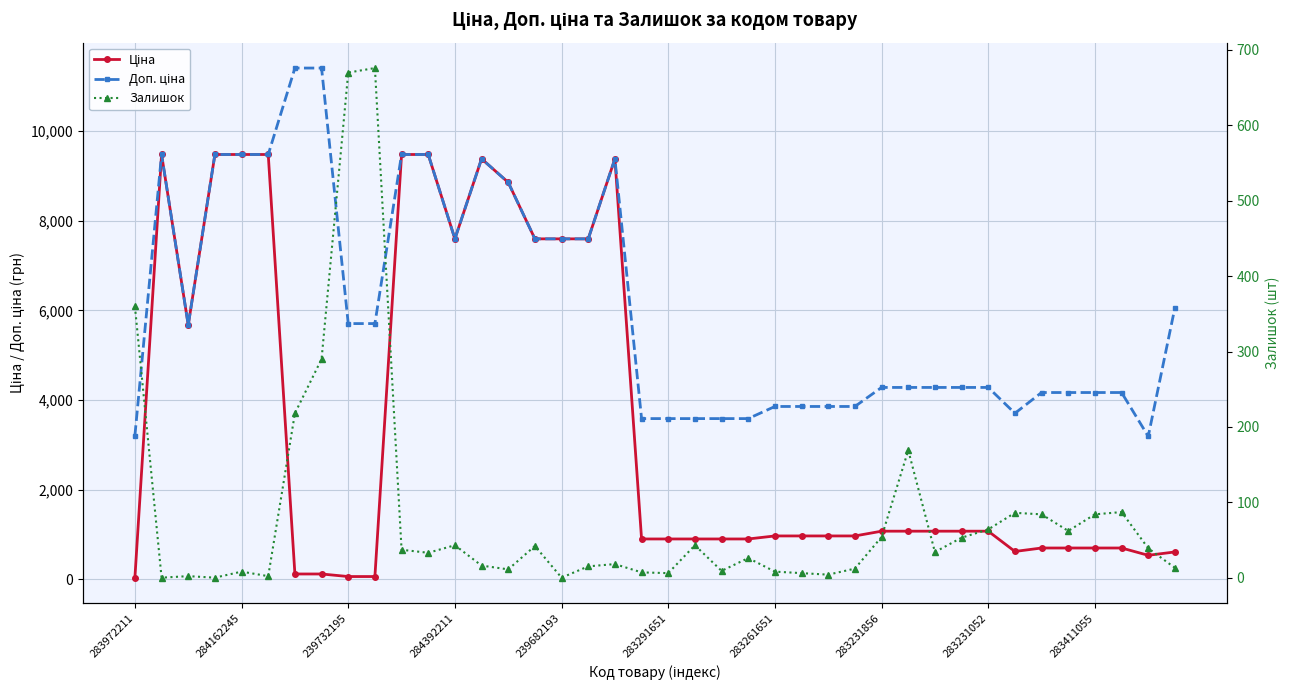

Does the chart display data point markers on the line(s)?

Yes